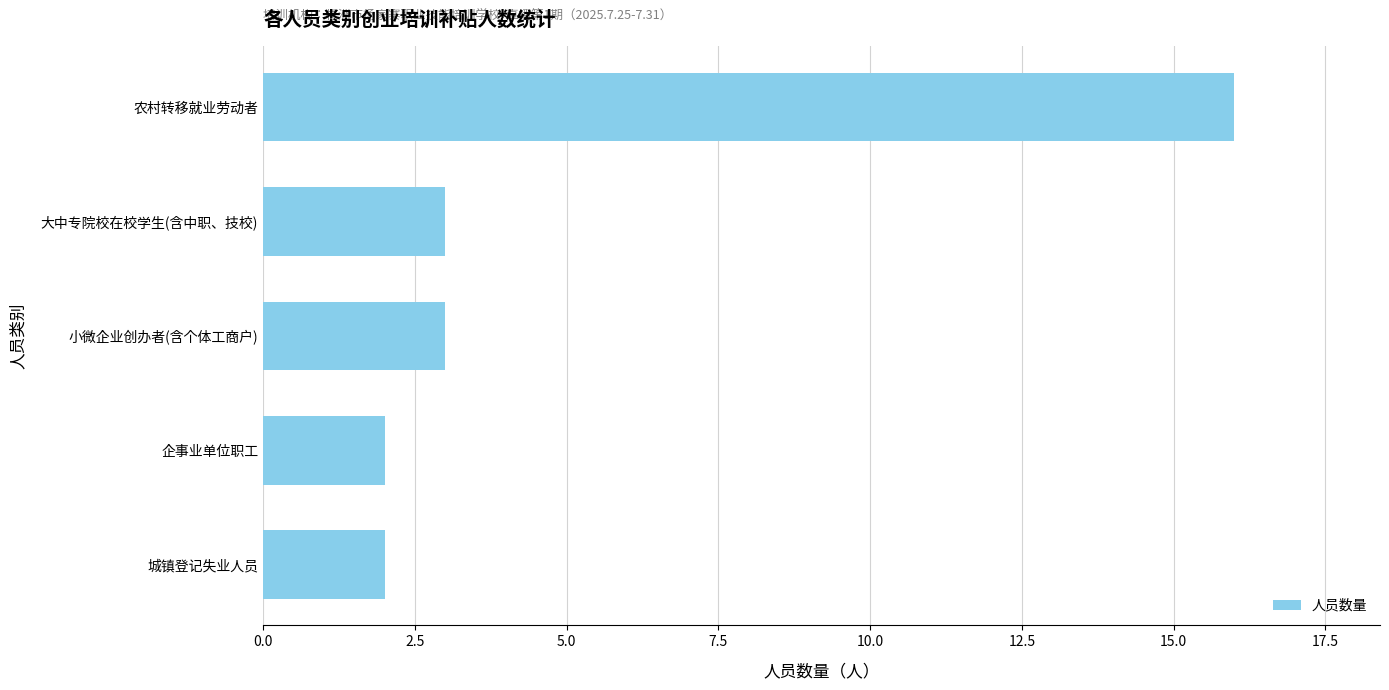

Which label corresponds to the largest value in the chart?

农村转移就业劳动者